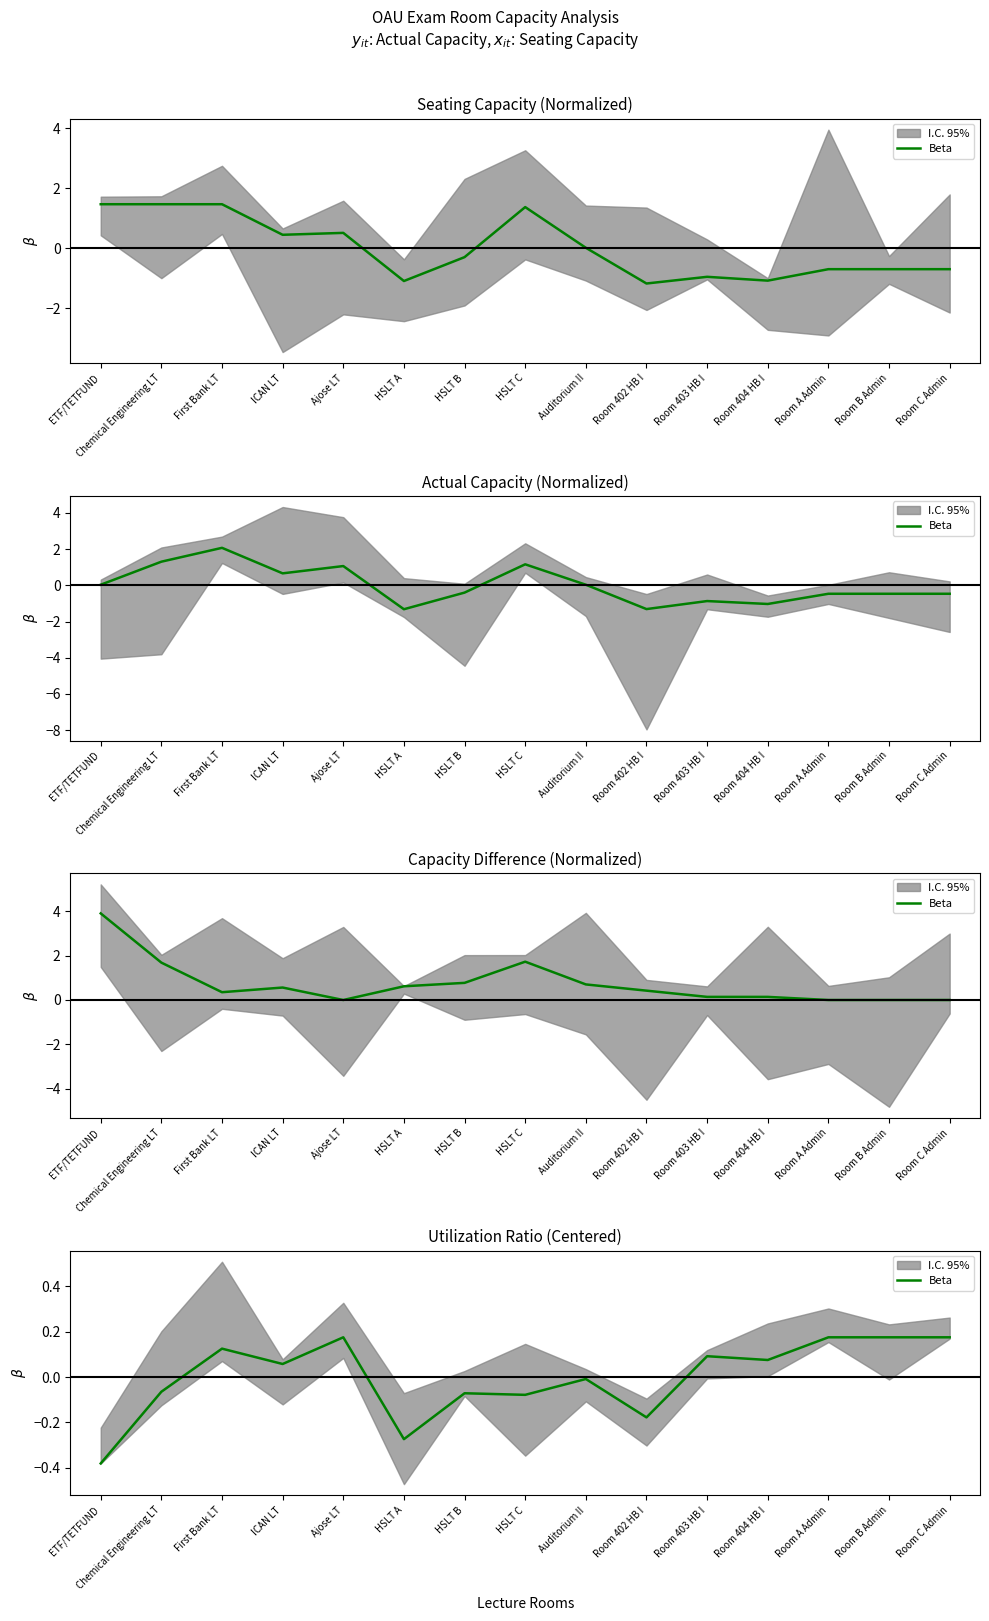

Reading left to right, transcribe all the data shown in this chart.

ETF/TETFUND=-0.4	Chemical Engineering LT=-0.1	First Bank LT=0.1	ICAN LT=0.1	Ajose LT=0.2	HSLT A=-0.3	HSLT B=-0.1	HSLT C=-0.1	Auditorium II=-0.0	Room 402 HB I=-0.2	Room 403 HB I=0.1	Room 404 HB I=0.1	Room A Admin=0.2	Room B Admin=0.2	Room C Admin=0.2